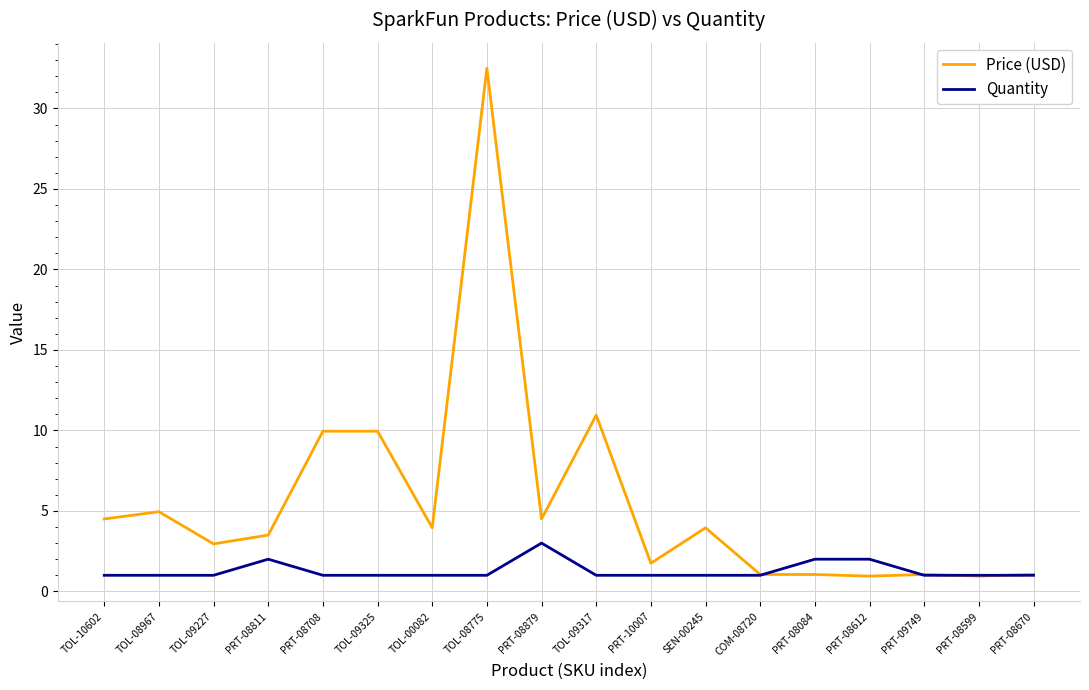

What is the difference between the second highest and minimum values in the Price (USD) series?

10.0